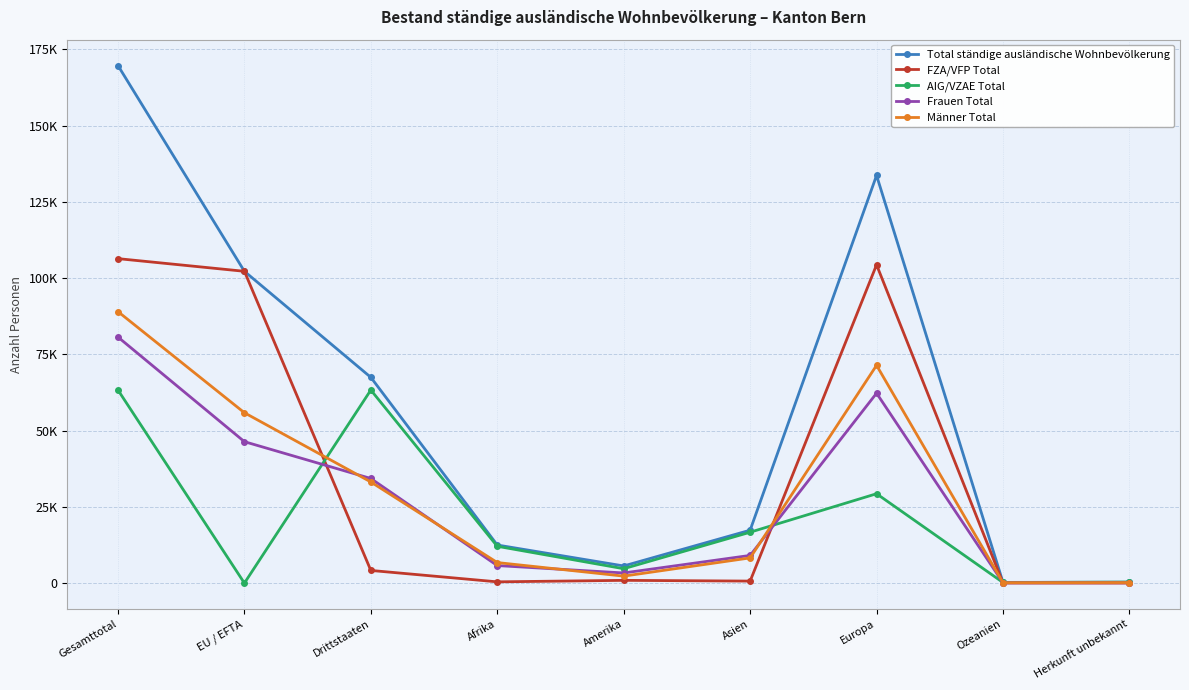

At which label does AIG/VZAE Total first exceed 12072?

Gesamttotal